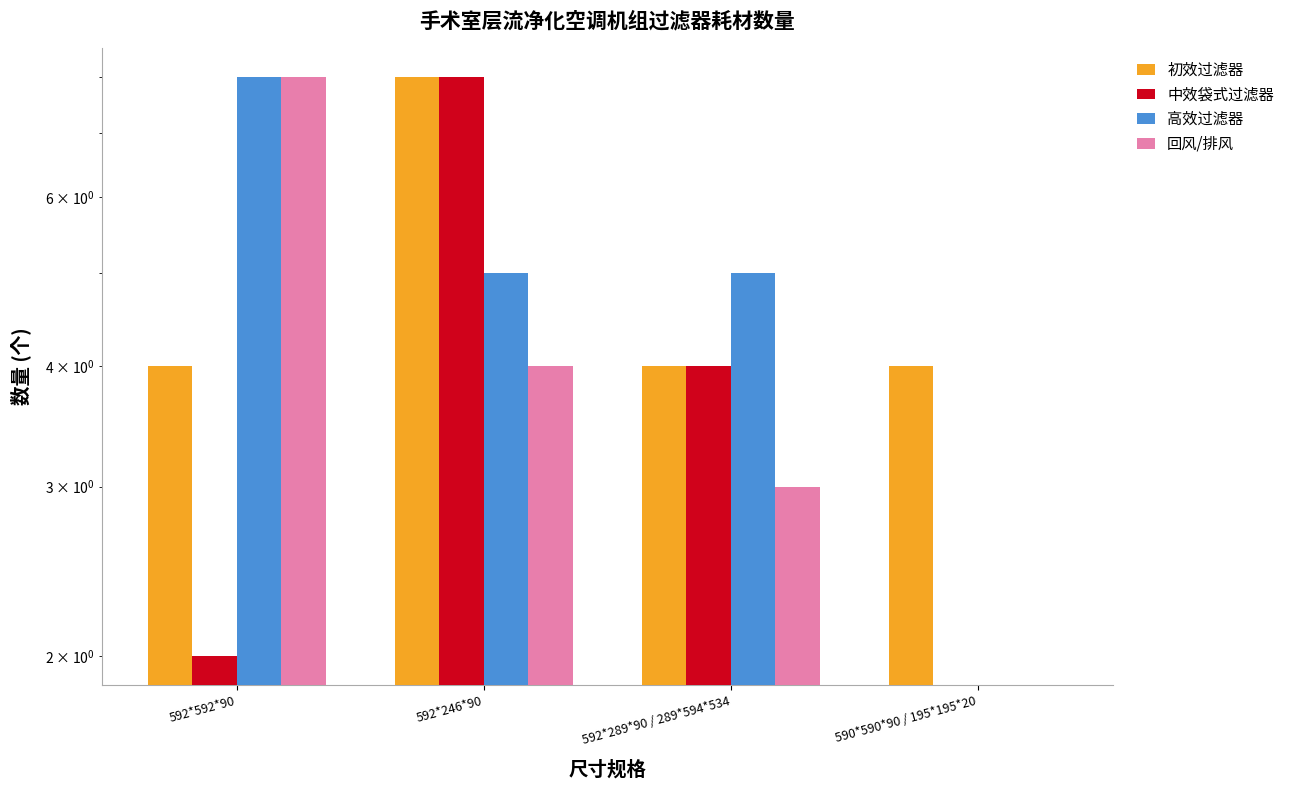

The value of 中效袋式过滤器 at 592*592*90 is 3. True or false?

False